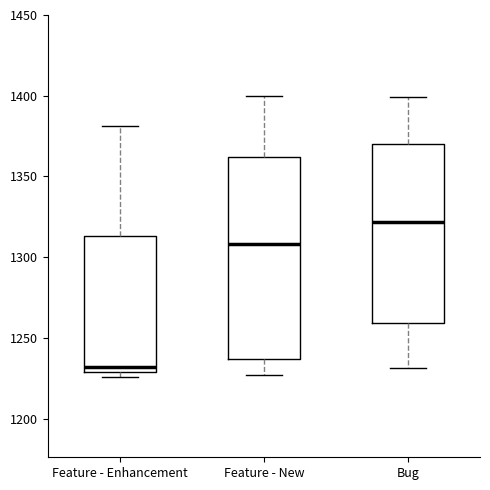

Reading left to right, read every box against the y-axis: the position of its median line, the range the box covers, and the ends of its whiskers. The values are not printed on the chart, so give them approximately, as read against the axis.

Feature - Enhancement: median 1230 (just above the box's lower edge), box 1230 to 1315, whiskers 1225 to 1380
Feature - New: median 1310, box 1235 to 1360, whiskers 1225 to 1400
Bug: median 1320, box 1260 to 1370, whiskers 1230 to 1400